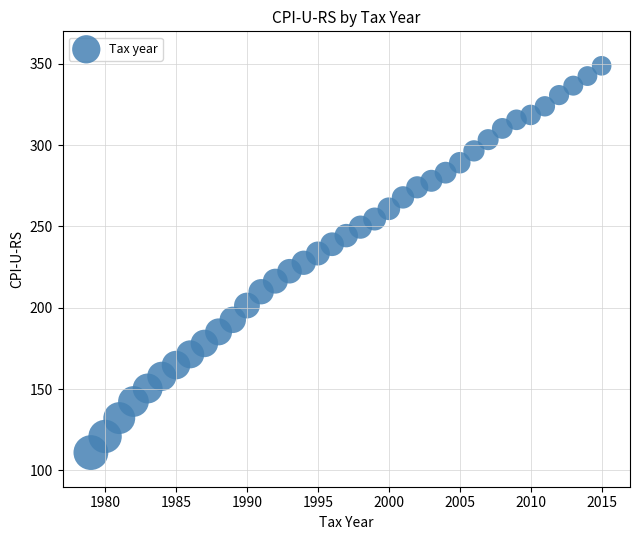

What is the range of X values (max minus min)?

36.0